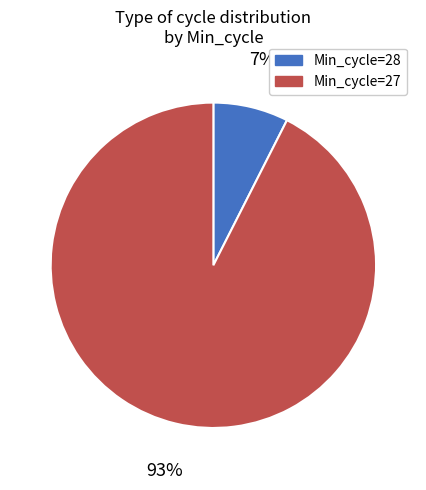

Combined, do Min_cycle=27 and Min_cycle=28 account for over 50%?

Yes